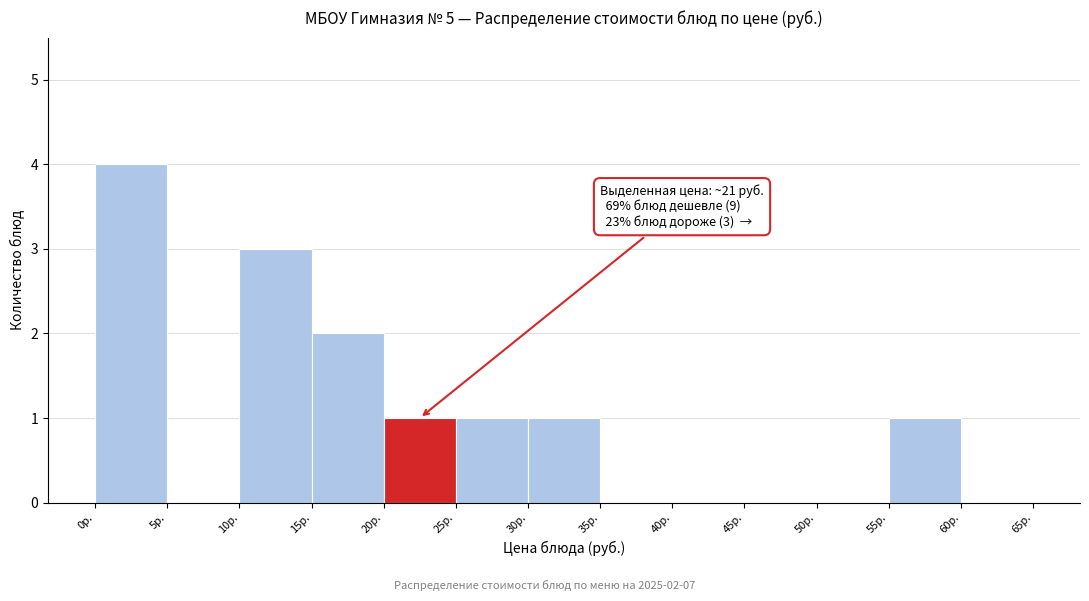

Over which range of the x-axis is the bar tallest?

0 to 5